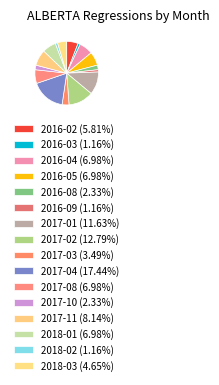

How many segments does this pie chart have?

16